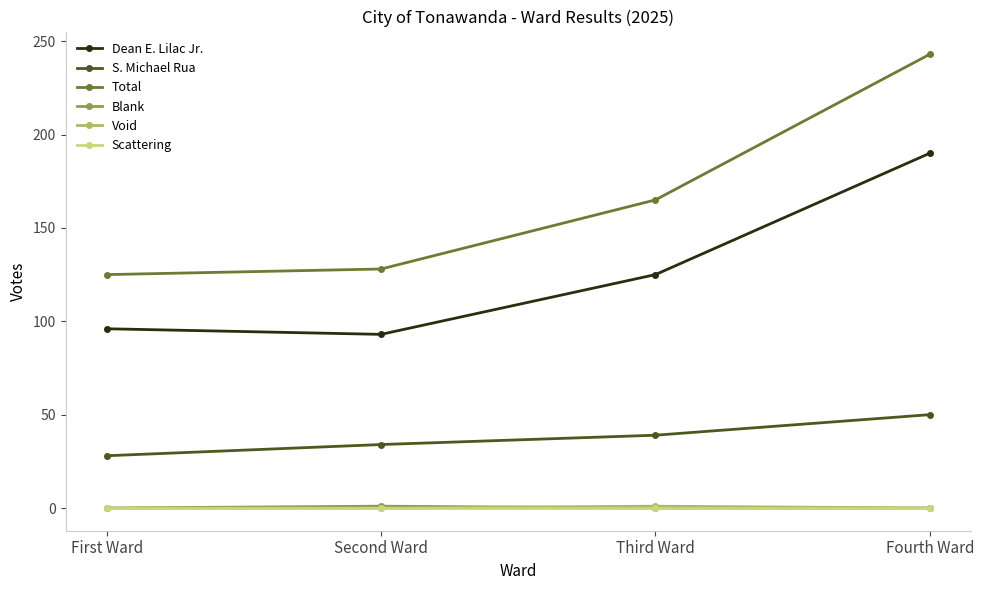

What is the label of the 1st point from the right?

Fourth Ward